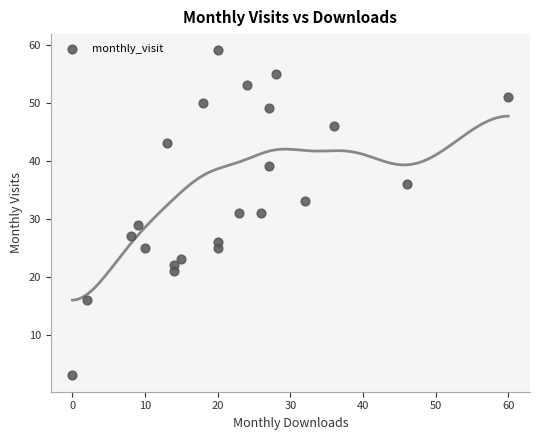

What is the range of X values (max minus min)?

60